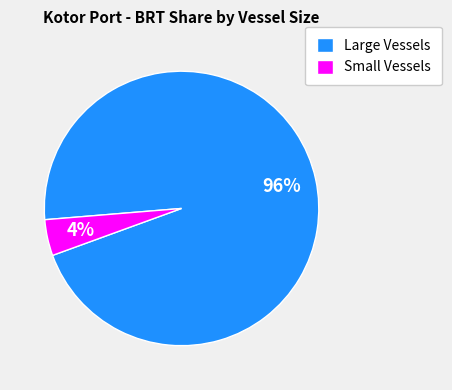

Which slice is the largest?

Large Vessels